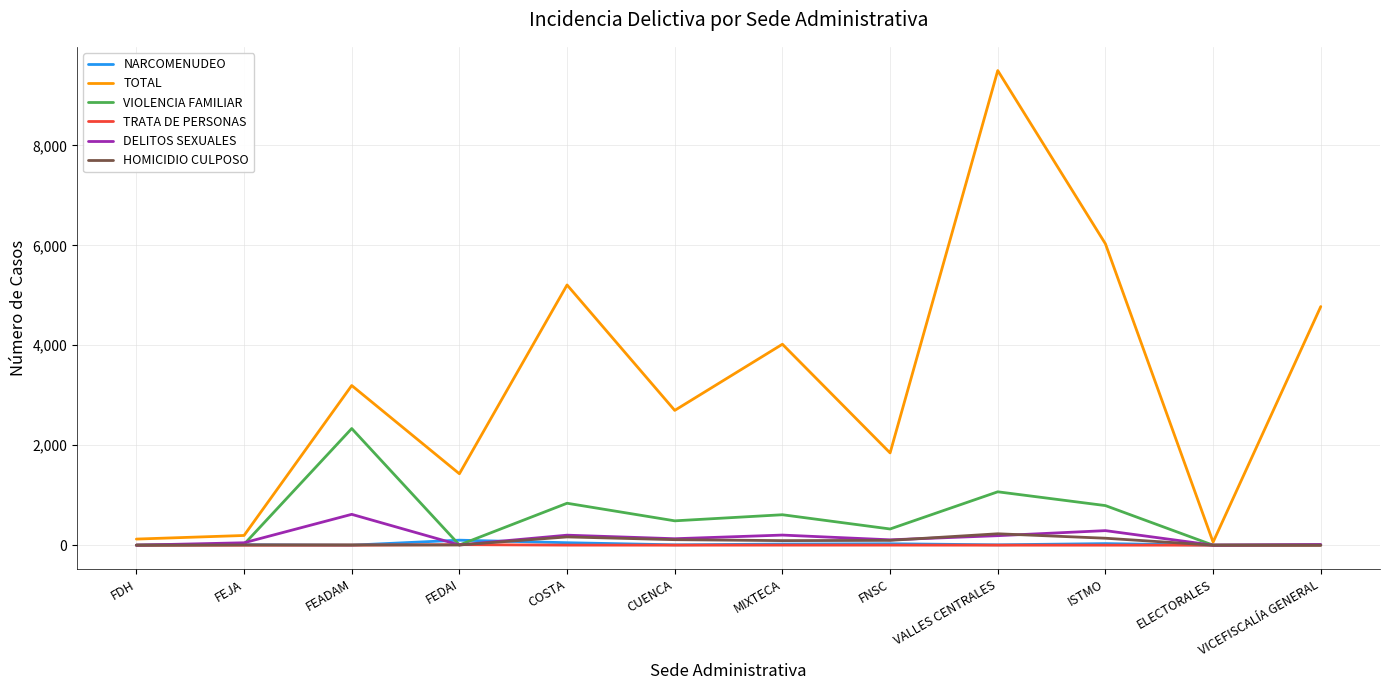

What is the greatest value displayed?

9497